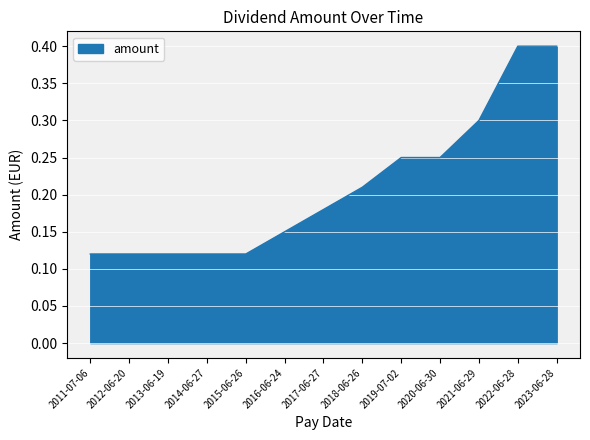

What is the difference between the maximum and minimum values?

0.3